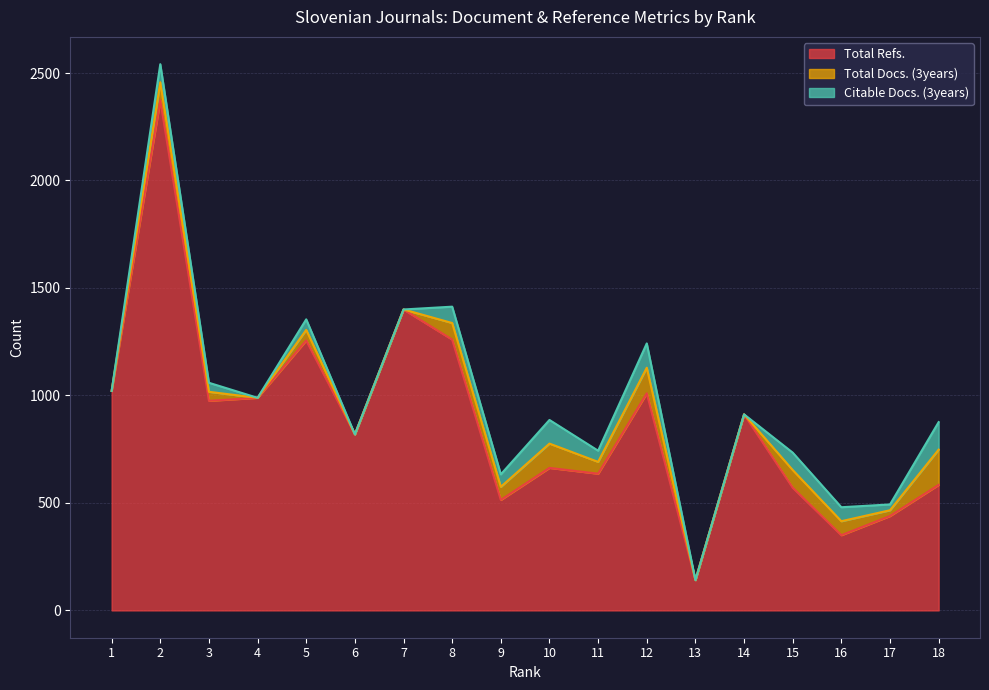

Is it true that Citable Docs. (3years) equals 0 at 6?

True